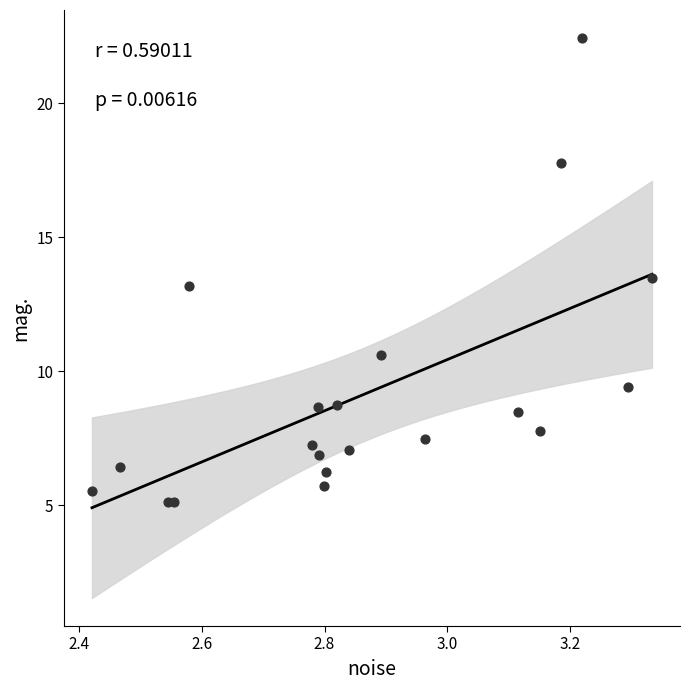

What is the range of Y values (max minus min)?

17.3